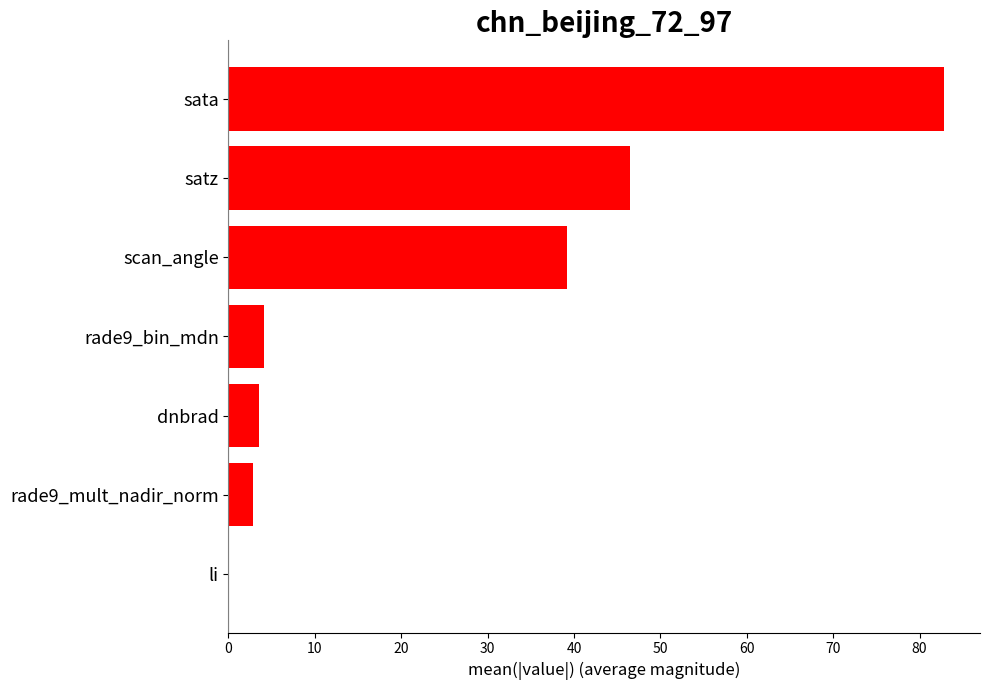

Which has a higher value, scan_angle or li?

scan_angle